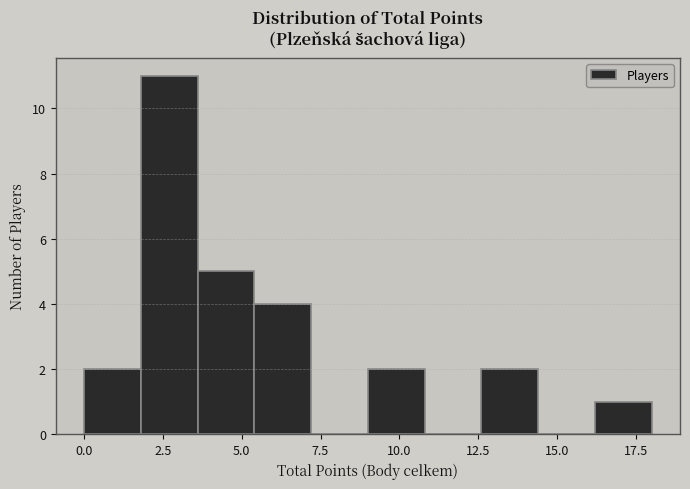

Around what value on the x-axis is the tallest bar? Give the approximate position of its centre, as read against the axis.

2.5